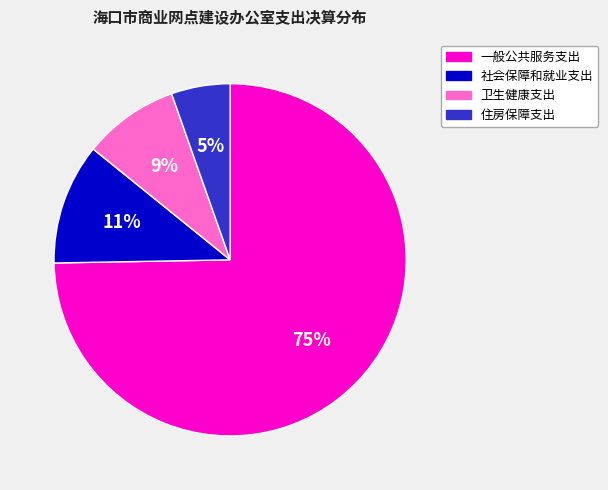

Between 住房保障支出 and 社会保障和就业支出, which is larger?

社会保障和就业支出